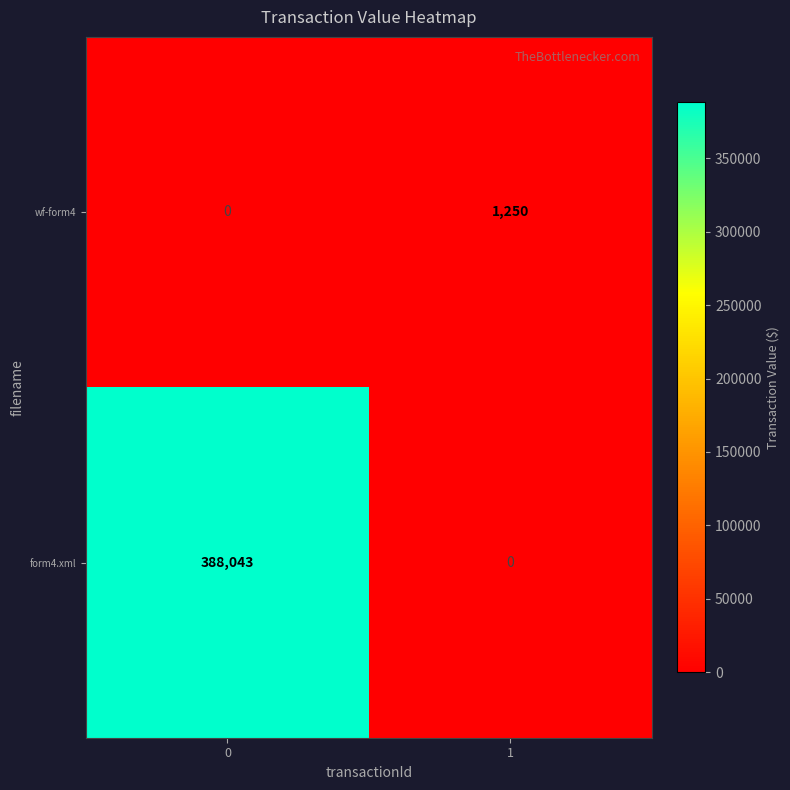

True or false: wf-form4 has a value of 1250 at 1.

True